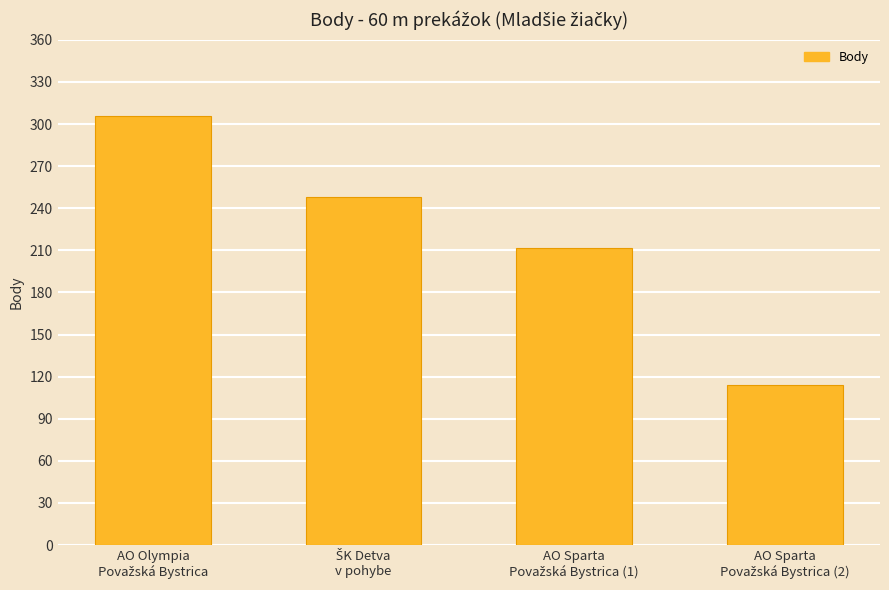

What is the difference between the maximum and minimum values?

192